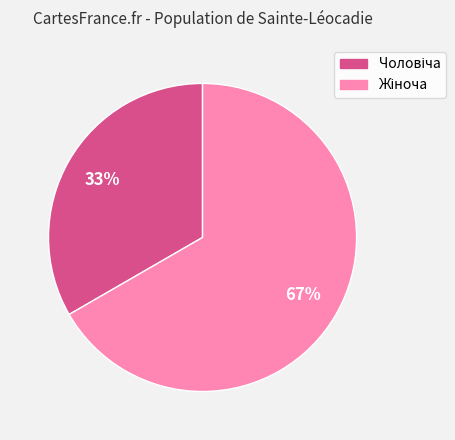

To the nearest percent, what is the average slice percentage?

50%